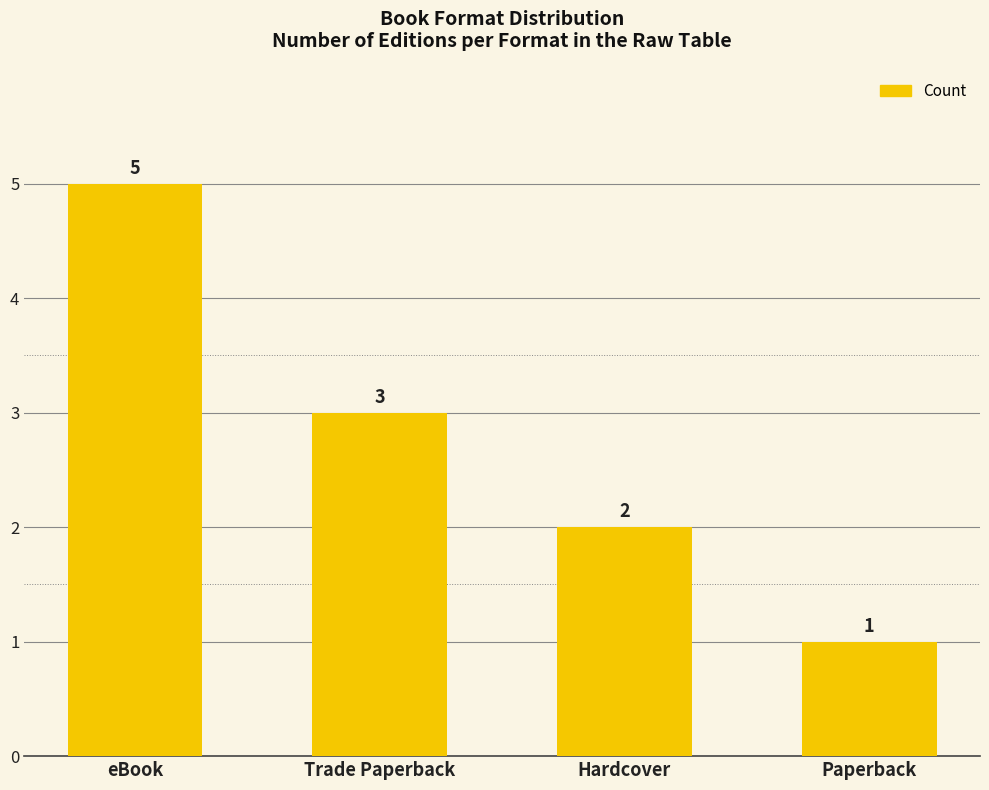

Count the values in the range 2 to 5.

3